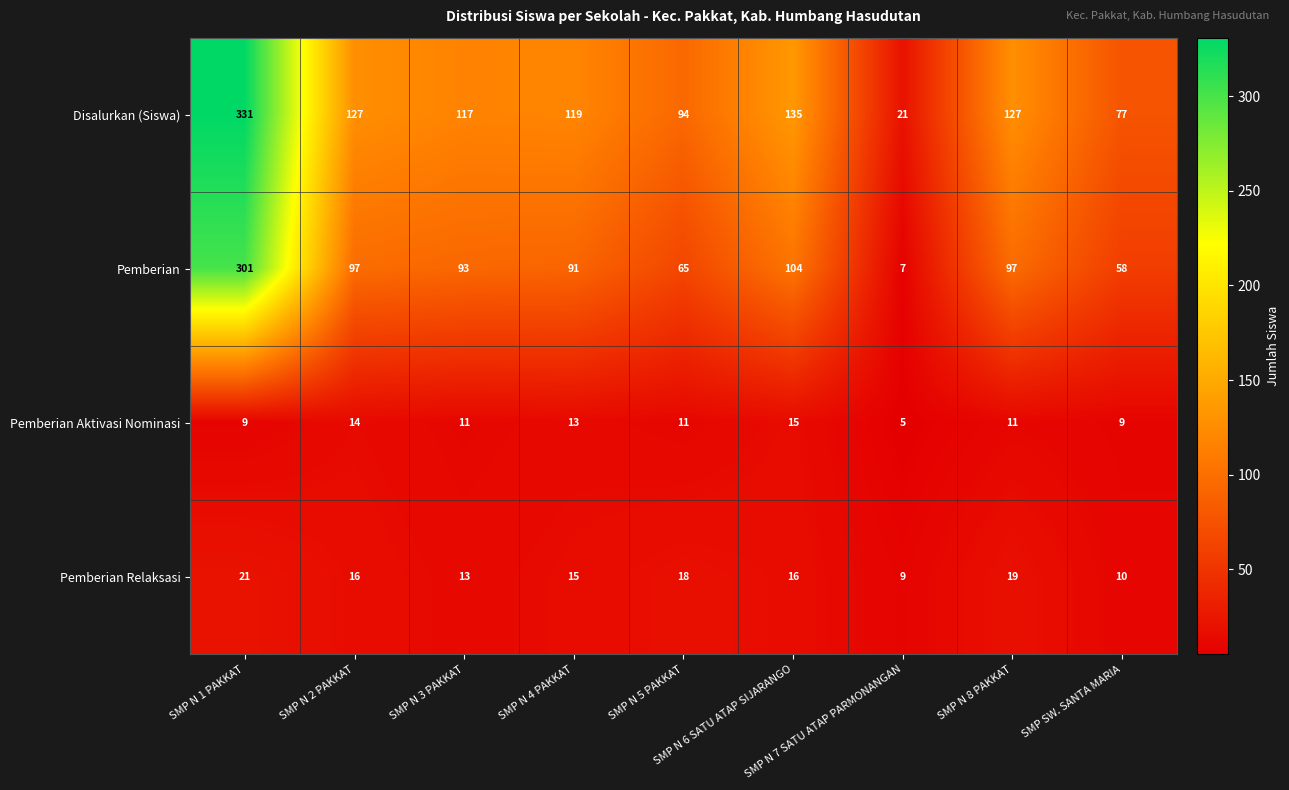

At which category does the chart reach its minimum across all series?

SMP N 7 SATU ATAP PARMONANGAN